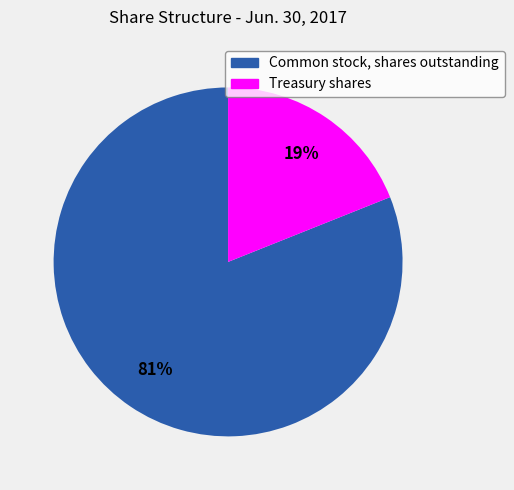

To the nearest percent, what portion does Common stock, shares outstanding represent?

81%